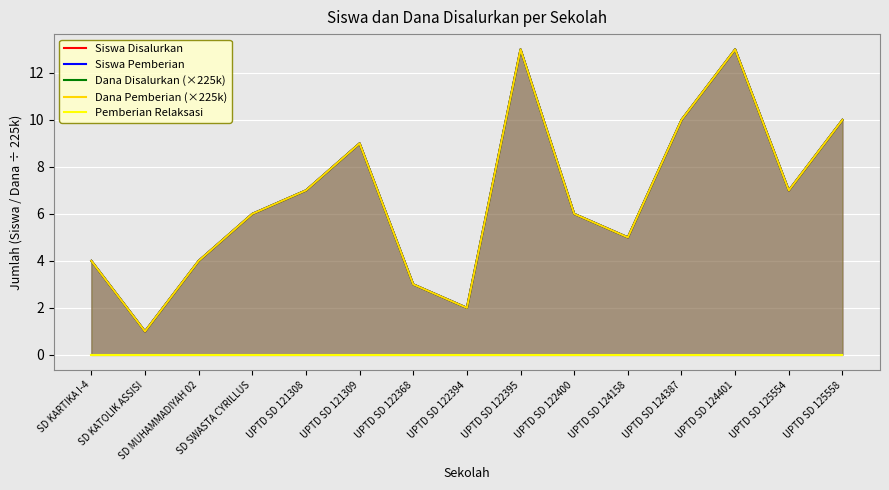

Reading left to right, transcribe all the data shown in this chart.

Siswa Disalurkan: SD KARTIKA I-4=4	SD KATOLIK ASSISI=1	SD MUHAMMADIYAH 02=4	SD SWASTA CYRILLUS=6	UPTD SD 121308=7	UPTD SD 121309=9	UPTD SD 122368=3	UPTD SD 122394=2	UPTD SD 122395=13	UPTD SD 122400=6	UPTD SD 124158=5	UPTD SD 124387=10	UPTD SD 124401=13	UPTD SD 125554=7	UPTD SD 125558=10
Siswa Pemberian: SD KARTIKA I-4=4	SD KATOLIK ASSISI=1	SD MUHAMMADIYAH 02=4	SD SWASTA CYRILLUS=6	UPTD SD 121308=7	UPTD SD 121309=9	UPTD SD 122368=3	UPTD SD 122394=2	UPTD SD 122395=13	UPTD SD 122400=6	UPTD SD 124158=5	UPTD SD 124387=10	UPTD SD 124401=13	UPTD SD 125554=7	UPTD SD 125558=10
Dana Disalurkan (×225k): SD KARTIKA I-4=4	SD KATOLIK ASSISI=1	SD MUHAMMADIYAH 02=4	SD SWASTA CYRILLUS=6	UPTD SD 121308=7	UPTD SD 121309=9	UPTD SD 122368=3	UPTD SD 122394=2	UPTD SD 122395=13	UPTD SD 122400=6	UPTD SD 124158=5	UPTD SD 124387=10	UPTD SD 124401=13	UPTD SD 125554=7	UPTD SD 125558=10
Dana Pemberian (×225k): SD KARTIKA I-4=4	SD KATOLIK ASSISI=1	SD MUHAMMADIYAH 02=4	SD SWASTA CYRILLUS=6	UPTD SD 121308=7	UPTD SD 121309=9	UPTD SD 122368=3	UPTD SD 122394=2	UPTD SD 122395=13	UPTD SD 122400=6	UPTD SD 124158=5	UPTD SD 124387=10	UPTD SD 124401=13	UPTD SD 125554=7	UPTD SD 125558=10
Pemberian Relaksasi: SD KARTIKA I-4=0	SD KATOLIK ASSISI=0	SD MUHAMMADIYAH 02=0	SD SWASTA CYRILLUS=0	UPTD SD 121308=0	UPTD SD 121309=0	UPTD SD 122368=0	UPTD SD 122394=0	UPTD SD 122395=0	UPTD SD 122400=0	UPTD SD 124158=0	UPTD SD 124387=0	UPTD SD 124401=0	UPTD SD 125554=0	UPTD SD 125558=0